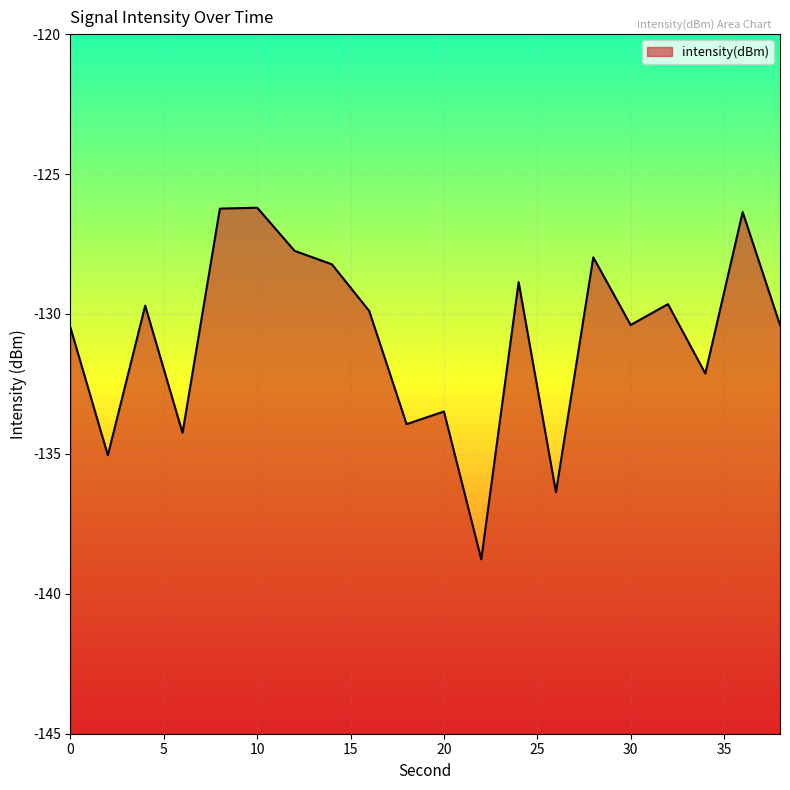

Is it true that the value at 22 is -138.8?

True